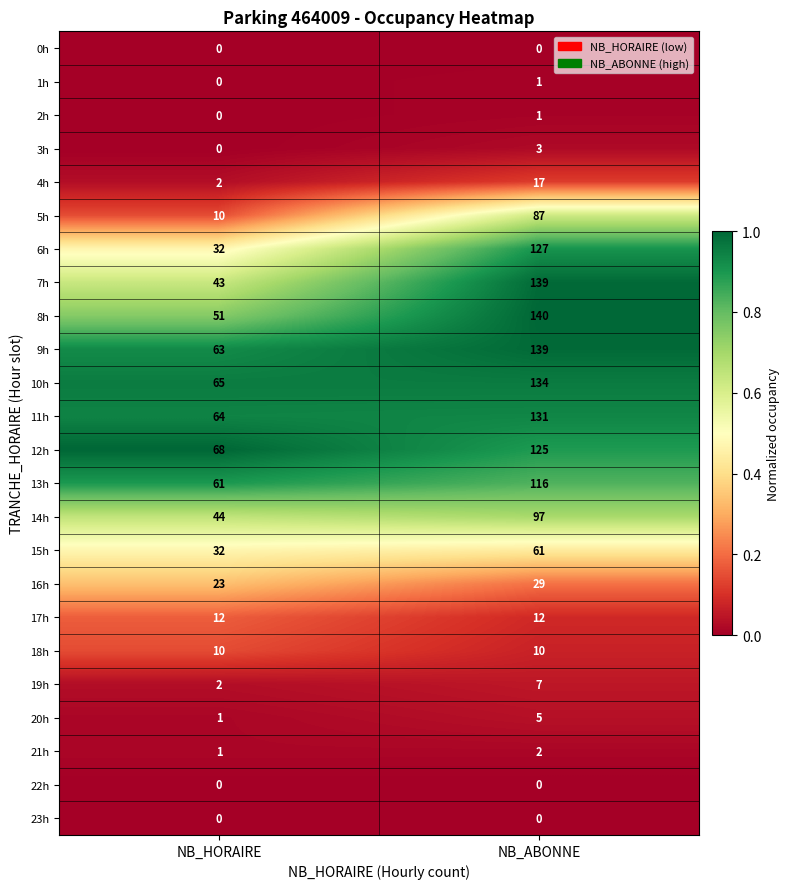

Which series has the largest total across all categories?

9h